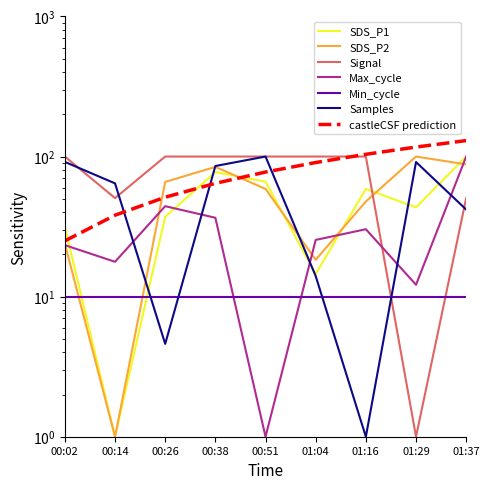

What is the average value of the Max_cycle series?

32.3